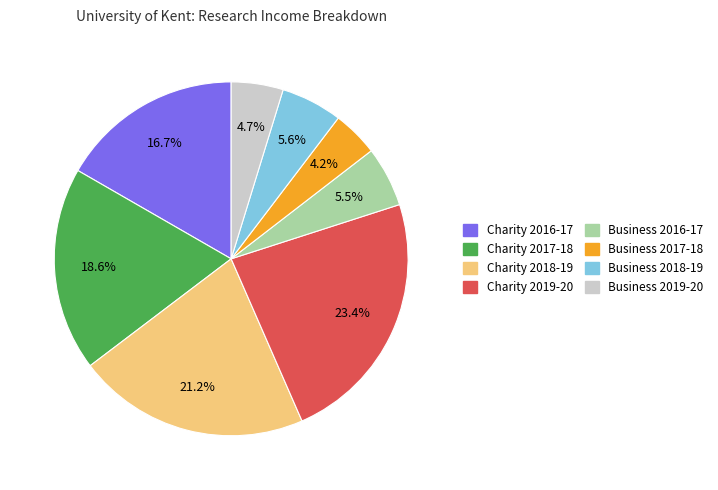

Which has a higher value, Business 2017-18 or Charity 2018-19?

Charity 2018-19